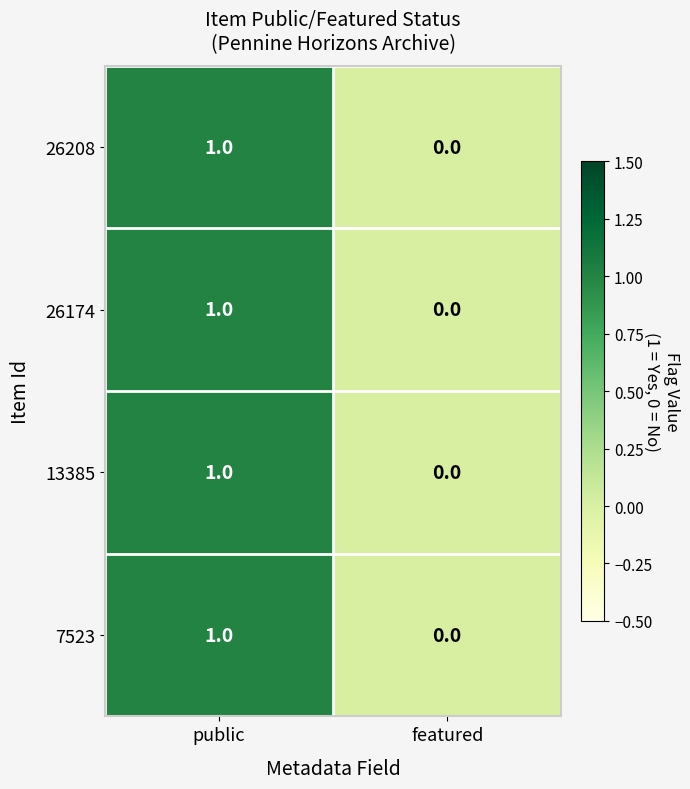

True or false: 26208 has a value of 0 at featured.

True